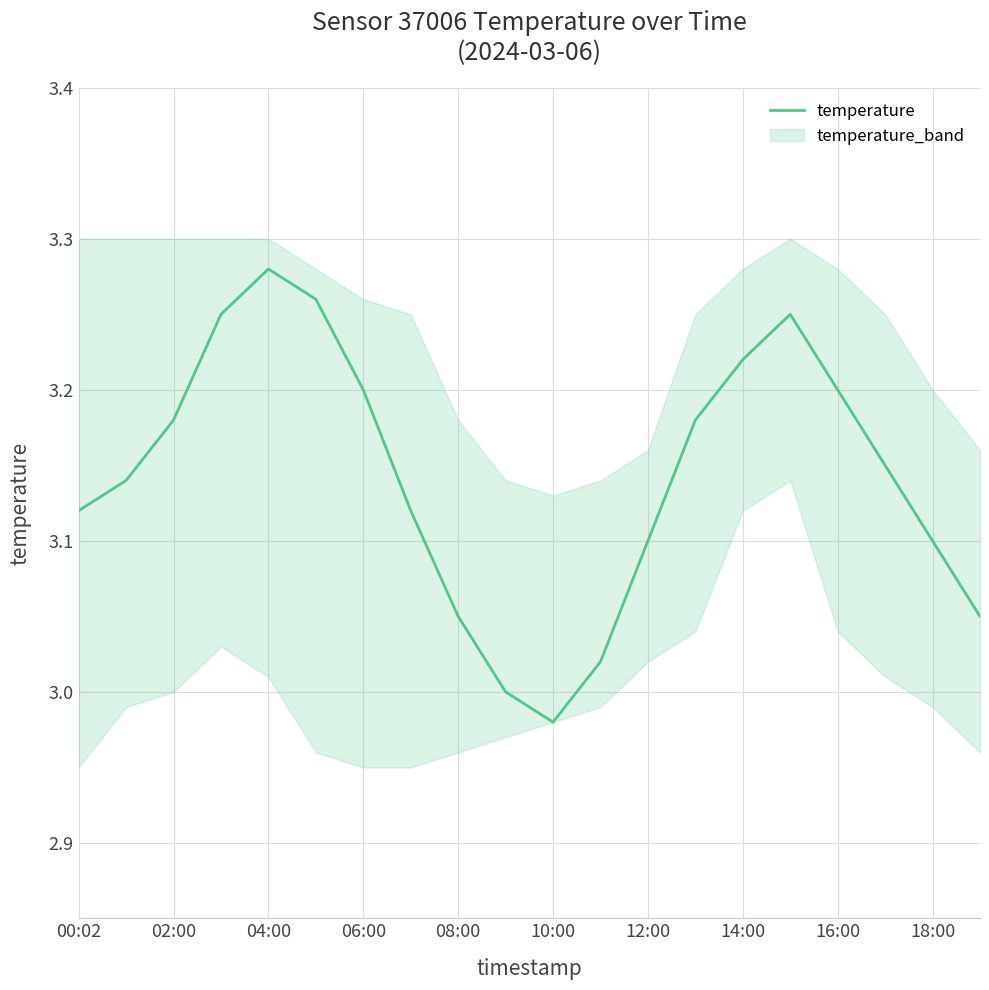

What is the change in value from 13 to 15?

+0.1